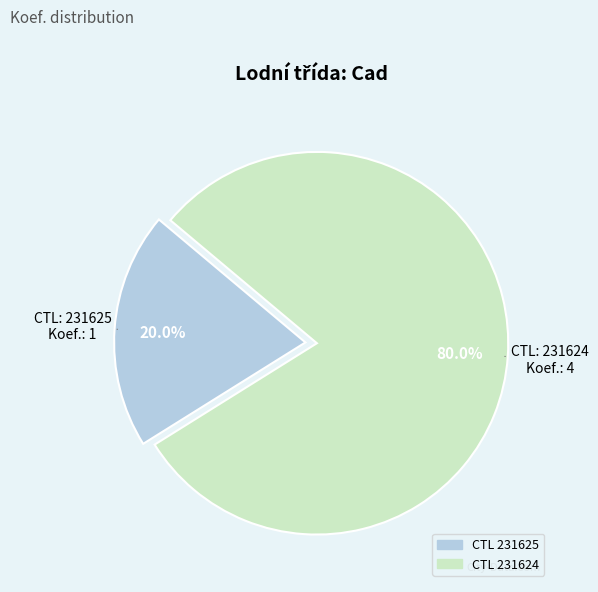

How many slices are in this pie chart?

2